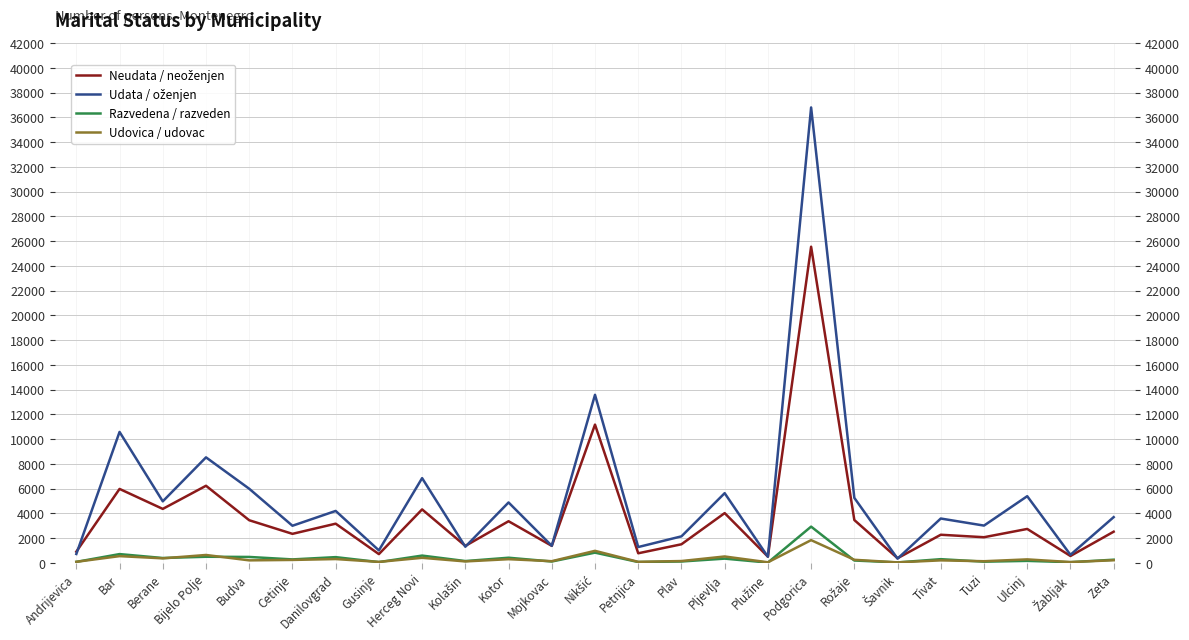

At which category is the sum across all series the highest?

Podgorica